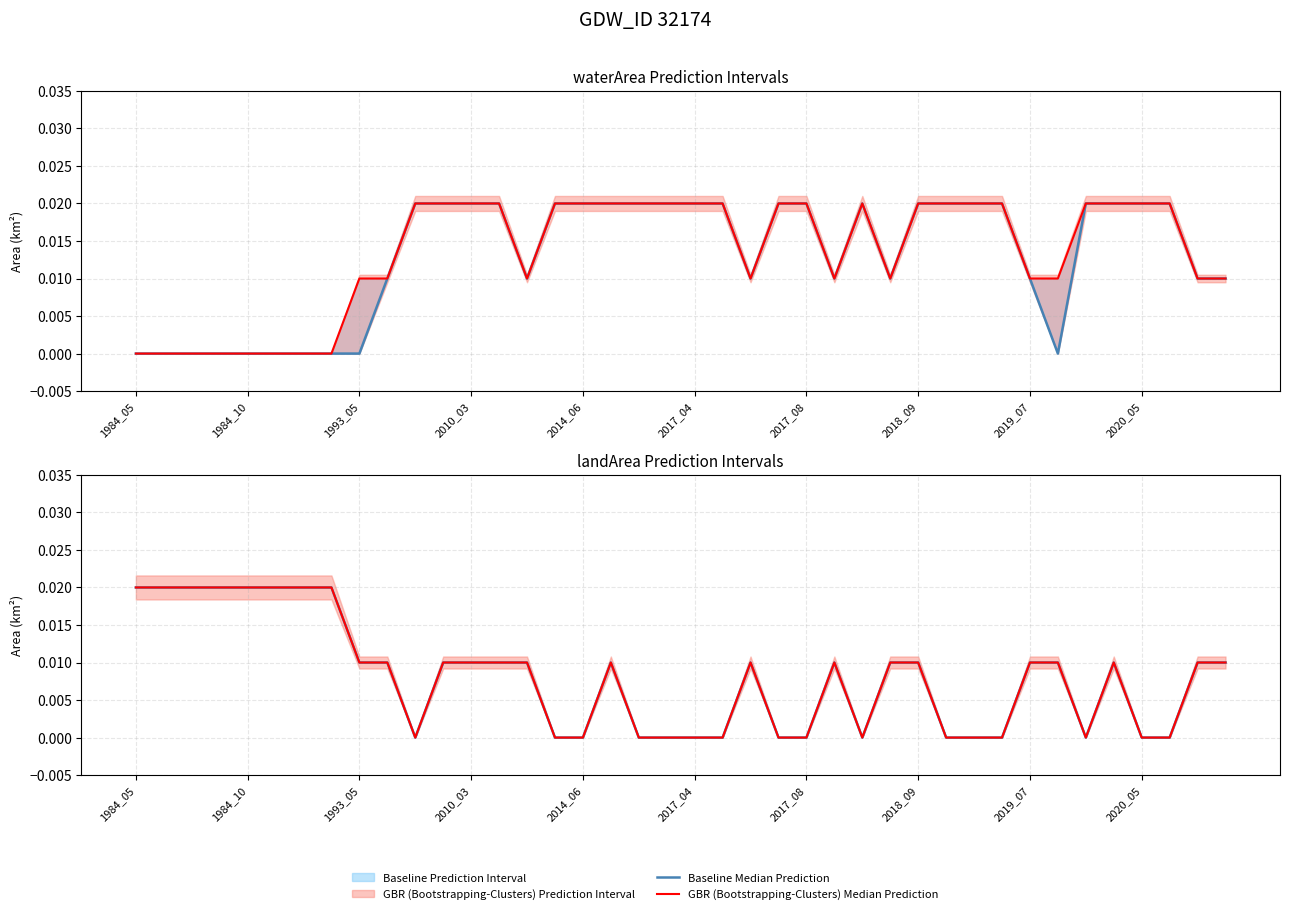

In Baseline Median Prediction, how many points are higher than both neighbors (excluding endpoints)?

4